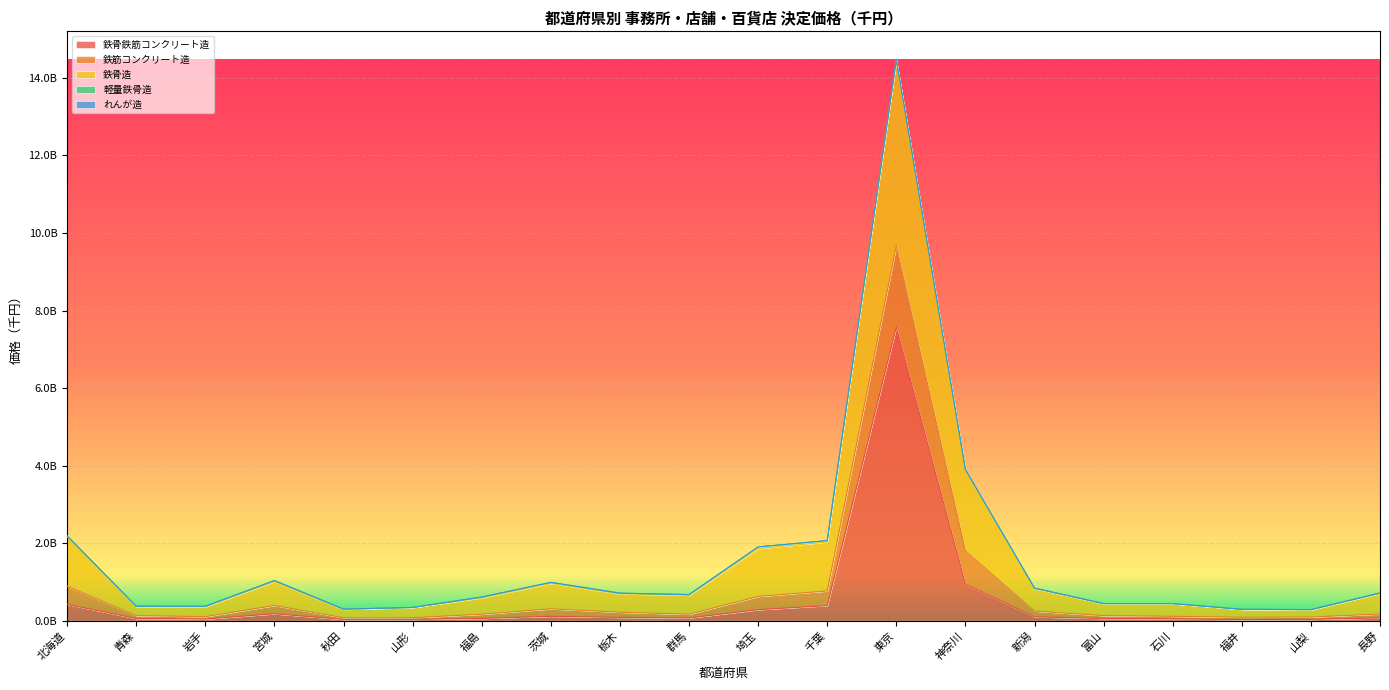

What is the value of the 鉄骨鉄筋コンクリート造 point at the 7th from the left?

57589483